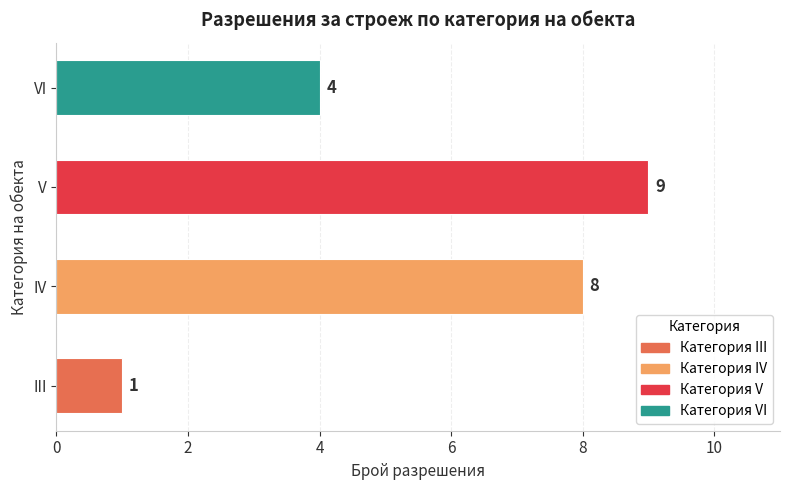

What is the maximum value shown in the chart?

9